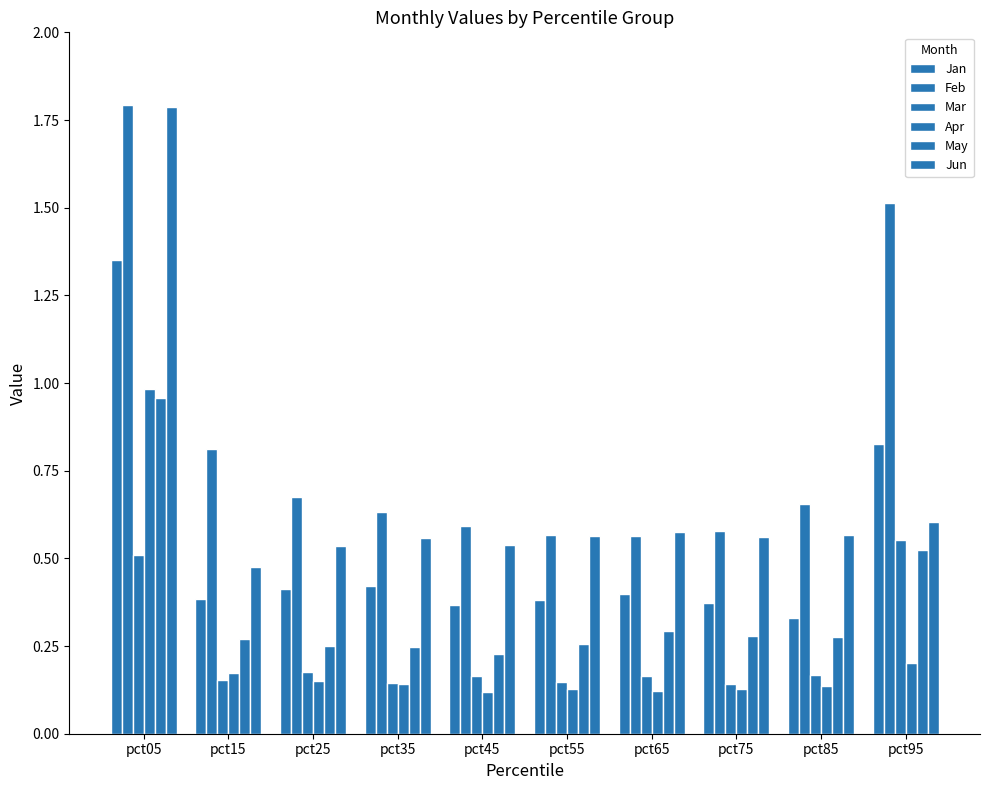

How many Mar values are between 0 and 1?

10